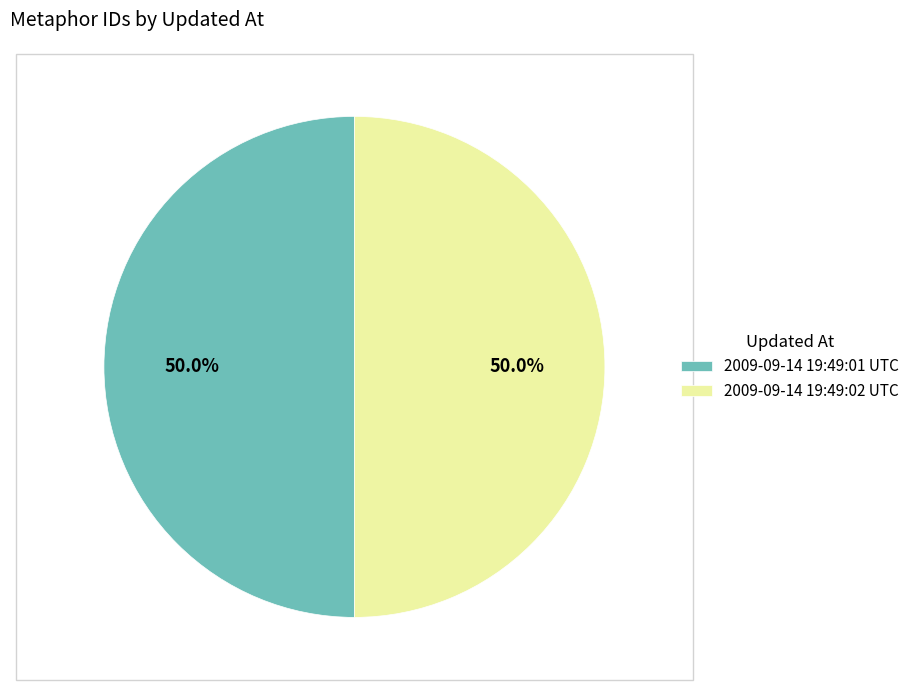

Approximately how many times larger is the value at 2009-09-14 19:49:01 UTC compared to 2009-09-14 19:49:02 UTC?

1.0